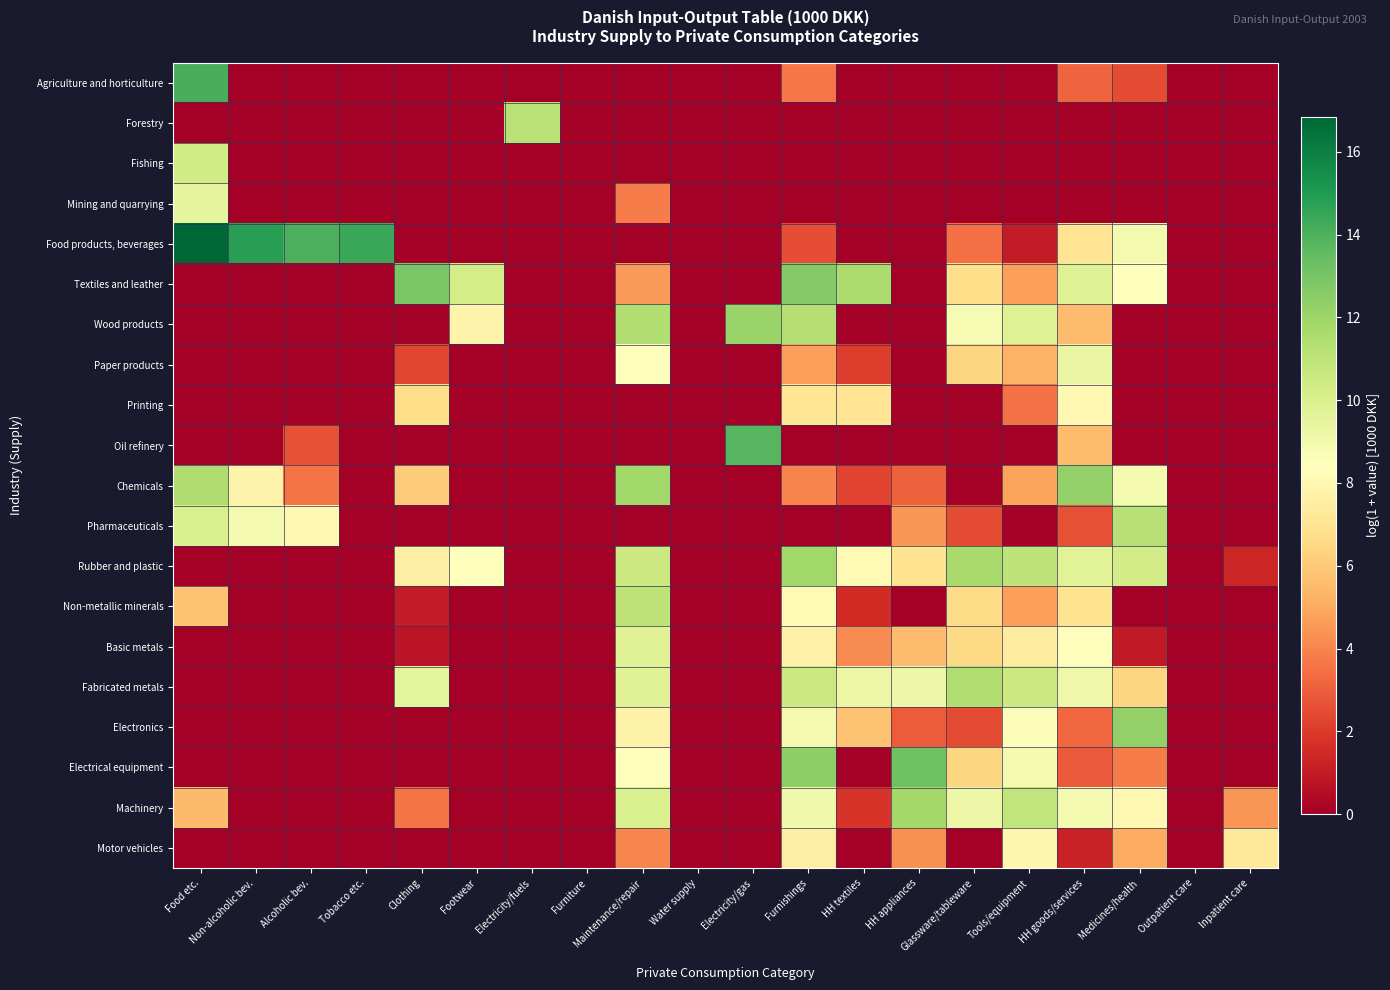

Reading left to right, extract all data points from this chart.

Agriculture and horticulture: Food etc.=14.1	Non-alcoholic bev.=0.0	Alcoholic bev.=0.0	Tobacco etc.=0.0	Clothing=0.0	Footwear=0.0	Electricity/fuels=0.0	Furniture=0.0	Maintenance/repair=0.0	Water supply=0.0	Electricity/gas=0.0	Furnishings=3.6	HH textiles=0.0	HH appliances=0.0	Glassware/tableware=0.0	Tools/equipment=0.0	HH goods/services=3.1	Medicines/health=2.5	Outpatient care=0.0	Inpatient care=0.0
Forestry: Food etc.=0.0	Non-alcoholic bev.=0.0	Alcoholic bev.=0.0	Tobacco etc.=0.0	Clothing=0.0	Footwear=0.0	Electricity/fuels=11.2	Furniture=0.0	Maintenance/repair=0.0	Water supply=0.0	Electricity/gas=0.0	Furnishings=0.0	HH textiles=0.0	HH appliances=0.0	Glassware/tableware=0.0	Tools/equipment=0.0	HH goods/services=0.0	Medicines/health=0.0	Outpatient care=0.0	Inpatient care=0.0
Fishing: Food etc.=10.4	Non-alcoholic bev.=0.0	Alcoholic bev.=0.0	Tobacco etc.=0.0	Clothing=0.0	Footwear=0.0	Electricity/fuels=0.0	Furniture=0.0	Maintenance/repair=0.0	Water supply=0.0	Electricity/gas=0.0	Furnishings=0.0	HH textiles=0.0	HH appliances=0.0	Glassware/tableware=0.0	Tools/equipment=0.0	HH goods/services=0.0	Medicines/health=0.0	Outpatient care=0.0	Inpatient care=0.0
Mining and quarrying: Food etc.=9.5	Non-alcoholic bev.=0.0	Alcoholic bev.=0.0	Tobacco etc.=0.0	Clothing=0.0	Footwear=0.0	Electricity/fuels=0.0	Furniture=0.0	Maintenance/repair=3.8	Water supply=0.0	Electricity/gas=0.0	Furnishings=0.0	HH textiles=0.0	HH appliances=0.0	Glassware/tableware=0.0	Tools/equipment=0.0	HH goods/services=0.0	Medicines/health=0.0	Outpatient care=0.0	Inpatient care=0.0
Food products, beverages: Food etc.=16.8	Non-alcoholic bev.=14.8	Alcoholic bev.=14.1	Tobacco etc.=14.4	Clothing=0.0	Footwear=0.0	Electricity/fuels=0.0	Furniture=0.0	Maintenance/repair=0.0	Water supply=0.0	Electricity/gas=0.0	Furnishings=2.6	HH textiles=0.0	HH appliances=0.0	Glassware/tableware=3.4	Tools/equipment=1.0	HH goods/services=7.0	Medicines/health=8.9	Outpatient care=0.0	Inpatient care=0.0
Textiles and leather: Food etc.=0.0	Non-alcoholic bev.=0.0	Alcoholic bev.=0.0	Tobacco etc.=0.0	Clothing=12.9	Footwear=10.2	Electricity/fuels=0.0	Furniture=0.0	Maintenance/repair=4.6	Water supply=0.0	Electricity/gas=0.0	Furnishings=12.7	HH textiles=11.5	HH appliances=0.0	Glassware/tableware=6.8	Tools/equipment=4.7	HH goods/services=9.8	Medicines/health=8.5	Outpatient care=0.0	Inpatient care=0.0
Wood products: Food etc.=0.0	Non-alcoholic bev.=0.0	Alcoholic bev.=0.0	Tobacco etc.=0.0	Clothing=0.0	Footwear=7.8	Electricity/fuels=0.0	Furniture=0.0	Maintenance/repair=11.4	Water supply=0.0	Electricity/gas=12.1	Furnishings=11.3	HH textiles=0.0	HH appliances=0.0	Glassware/tableware=8.8	Tools/equipment=9.8	HH goods/services=5.6	Medicines/health=0.0	Outpatient care=0.0	Inpatient care=0.0
Paper products: Food etc.=0.0	Non-alcoholic bev.=0.0	Alcoholic bev.=0.0	Tobacco etc.=0.0	Clothing=2.3	Footwear=0.0	Electricity/fuels=0.0	Furniture=0.0	Maintenance/repair=8.3	Water supply=0.0	Electricity/gas=0.0	Furnishings=4.7	HH textiles=2.1	HH appliances=0.0	Glassware/tableware=6.4	Tools/equipment=5.2	HH goods/services=9.4	Medicines/health=0.0	Outpatient care=0.0	Inpatient care=0.0
Printing: Food etc.=0.0	Non-alcoholic bev.=0.0	Alcoholic bev.=0.0	Tobacco etc.=0.0	Clothing=6.7	Footwear=0.0	Electricity/fuels=0.0	Furniture=0.0	Maintenance/repair=0.0	Water supply=0.0	Electricity/gas=0.0	Furnishings=7.1	HH textiles=7.0	HH appliances=0.0	Glassware/tableware=0.0	Tools/equipment=3.5	HH goods/services=8.1	Medicines/health=0.0	Outpatient care=0.0	Inpatient care=0.0
Oil refinery: Food etc.=0.0	Non-alcoholic bev.=0.0	Alcoholic bev.=2.6	Tobacco etc.=0.0	Clothing=0.0	Footwear=0.0	Electricity/fuels=0.0	Furniture=0.0	Maintenance/repair=0.0	Water supply=0.0	Electricity/gas=13.8	Furnishings=0.0	HH textiles=0.0	HH appliances=0.0	Glassware/tableware=0.0	Tools/equipment=0.0	HH goods/services=5.6	Medicines/health=0.0	Outpatient care=0.0	Inpatient care=0.0
Chemicals: Food etc.=11.5	Non-alcoholic bev.=7.8	Alcoholic bev.=3.6	Tobacco etc.=0.0	Clothing=6.1	Footwear=0.0	Electricity/fuels=0.0	Furniture=0.0	Maintenance/repair=11.9	Water supply=0.0	Electricity/gas=0.0	Furnishings=4.0	HH textiles=2.3	HH appliances=3.0	Glassware/tableware=0.0	Tools/equipment=4.9	HH goods/services=12.3	Medicines/health=8.9	Outpatient care=0.0	Inpatient care=0.0
Pharmaceuticals: Food etc.=10.1	Non-alcoholic bev.=8.9	Alcoholic bev.=8.0	Tobacco etc.=0.0	Clothing=0.0	Footwear=0.0	Electricity/fuels=0.0	Furniture=0.0	Maintenance/repair=0.0	Water supply=0.0	Electricity/gas=0.0	Furnishings=0.0	HH textiles=0.0	HH appliances=4.4	Glassware/tableware=2.5	Tools/equipment=0.0	HH goods/services=2.6	Medicines/health=11.2	Outpatient care=0.0	Inpatient care=0.0
Rubber and plastic: Food etc.=0.0	Non-alcoholic bev.=0.0	Alcoholic bev.=0.0	Tobacco etc.=0.0	Clothing=7.6	Footwear=8.4	Electricity/fuels=0.0	Furniture=0.0	Maintenance/repair=10.6	Water supply=0.0	Electricity/gas=0.0	Furnishings=11.9	HH textiles=8.2	HH appliances=6.9	Glassware/tableware=11.7	Tools/equipment=11.0	HH goods/services=9.7	Medicines/health=10.3	Outpatient care=0.0	Inpatient care=1.4
Non-metallic minerals: Food etc.=5.7	Non-alcoholic bev.=0.0	Alcoholic bev.=0.0	Tobacco etc.=0.0	Clothing=1.0	Footwear=0.0	Electricity/fuels=0.0	Furniture=0.0	Maintenance/repair=11.0	Water supply=0.0	Electricity/gas=0.0	Furnishings=8.1	HH textiles=1.5	HH appliances=0.0	Glassware/tableware=6.6	Tools/equipment=4.7	HH goods/services=6.9	Medicines/health=0.0	Outpatient care=0.0	Inpatient care=0.0
Basic metals: Food etc.=0.0	Non-alcoholic bev.=0.0	Alcoholic bev.=0.0	Tobacco etc.=0.0	Clothing=0.8	Footwear=0.0	Electricity/fuels=0.0	Furniture=0.0	Maintenance/repair=9.7	Water supply=0.0	Electricity/gas=0.0	Furnishings=7.7	HH textiles=4.2	HH appliances=5.5	Glassware/tableware=6.5	Tools/equipment=7.4	HH goods/services=8.3	Medicines/health=1.0	Outpatient care=0.0	Inpatient care=0.0
Fabricated metals: Food etc.=0.0	Non-alcoholic bev.=0.0	Alcoholic bev.=0.0	Tobacco etc.=0.0	Clothing=9.6	Footwear=0.0	Electricity/fuels=0.0	Furniture=0.0	Maintenance/repair=9.8	Water supply=0.0	Electricity/gas=0.0	Furnishings=10.6	HH textiles=9.2	HH appliances=9.2	Glassware/tableware=11.4	Tools/equipment=10.5	HH goods/services=9.1	Medicines/health=6.4	Outpatient care=0.0	Inpatient care=0.0
Electronics: Food etc.=0.0	Non-alcoholic bev.=0.0	Alcoholic bev.=0.0	Tobacco etc.=0.0	Clothing=0.0	Footwear=0.0	Electricity/fuels=0.0	Furniture=0.0	Maintenance/repair=7.7	Water supply=0.0	Electricity/gas=0.0	Furnishings=8.9	HH textiles=5.8	HH appliances=2.9	Glassware/tableware=2.5	Tools/equipment=8.6	HH goods/services=3.3	Medicines/health=12.3	Outpatient care=0.0	Inpatient care=0.0
Electrical equipment: Food etc.=0.0	Non-alcoholic bev.=0.0	Alcoholic bev.=0.0	Tobacco etc.=0.0	Clothing=0.0	Footwear=0.0	Electricity/fuels=0.0	Furniture=0.0	Maintenance/repair=8.3	Water supply=0.0	Electricity/gas=0.0	Furnishings=12.4	HH textiles=0.0	HH appliances=13.2	Glassware/tableware=6.4	Tools/equipment=8.8	HH goods/services=2.9	Medicines/health=3.8	Outpatient care=0.0	Inpatient care=0.0
Machinery: Food etc.=5.5	Non-alcoholic bev.=0.0	Alcoholic bev.=0.0	Tobacco etc.=0.0	Clothing=3.6	Footwear=0.0	Electricity/fuels=0.0	Furniture=0.0	Maintenance/repair=10.0	Water supply=0.0	Electricity/gas=0.0	Furnishings=9.0	HH textiles=1.8	HH appliances=11.8	Glassware/tableware=9.2	Tools/equipment=10.9	HH goods/services=8.9	Medicines/health=8.0	Outpatient care=0.0	Inpatient care=4.4
Motor vehicles: Food etc.=0.0	Non-alcoholic bev.=0.0	Alcoholic bev.=0.0	Tobacco etc.=0.0	Clothing=0.0	Footwear=0.0	Electricity/fuels=0.0	Furniture=0.0	Maintenance/repair=4.0	Water supply=0.0	Electricity/gas=0.0	Furnishings=7.5	HH textiles=0.0	HH appliances=4.3	Glassware/tableware=0.0	Tools/equipment=7.9	HH goods/services=1.2	Medicines/health=5.1	Outpatient care=0.0	Inpatient care=7.3